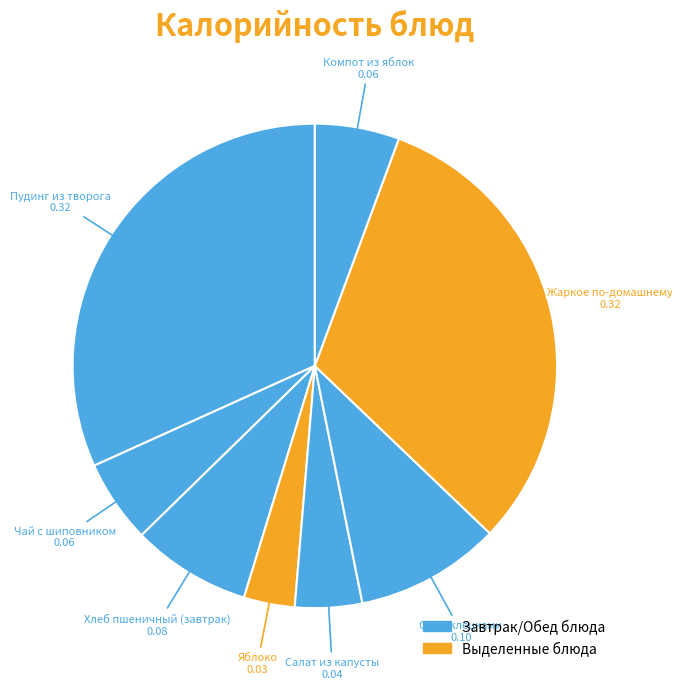

Count the number of slices in the pie.

8